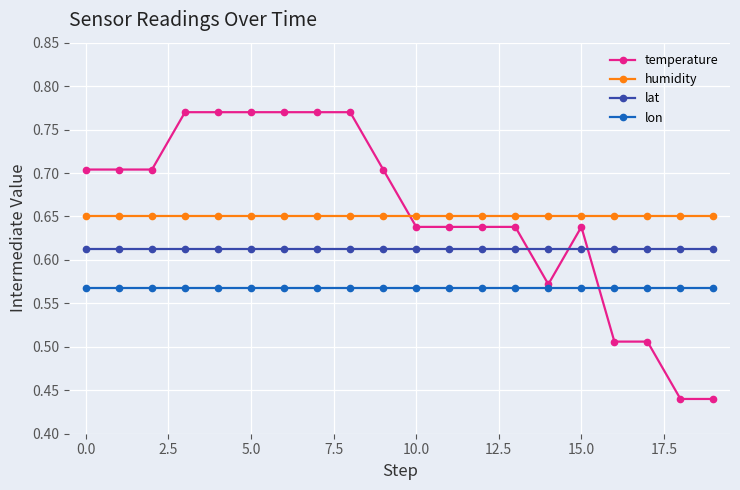

List the series in order of their peak value, highest first.

temperature, humidity, lat, lon